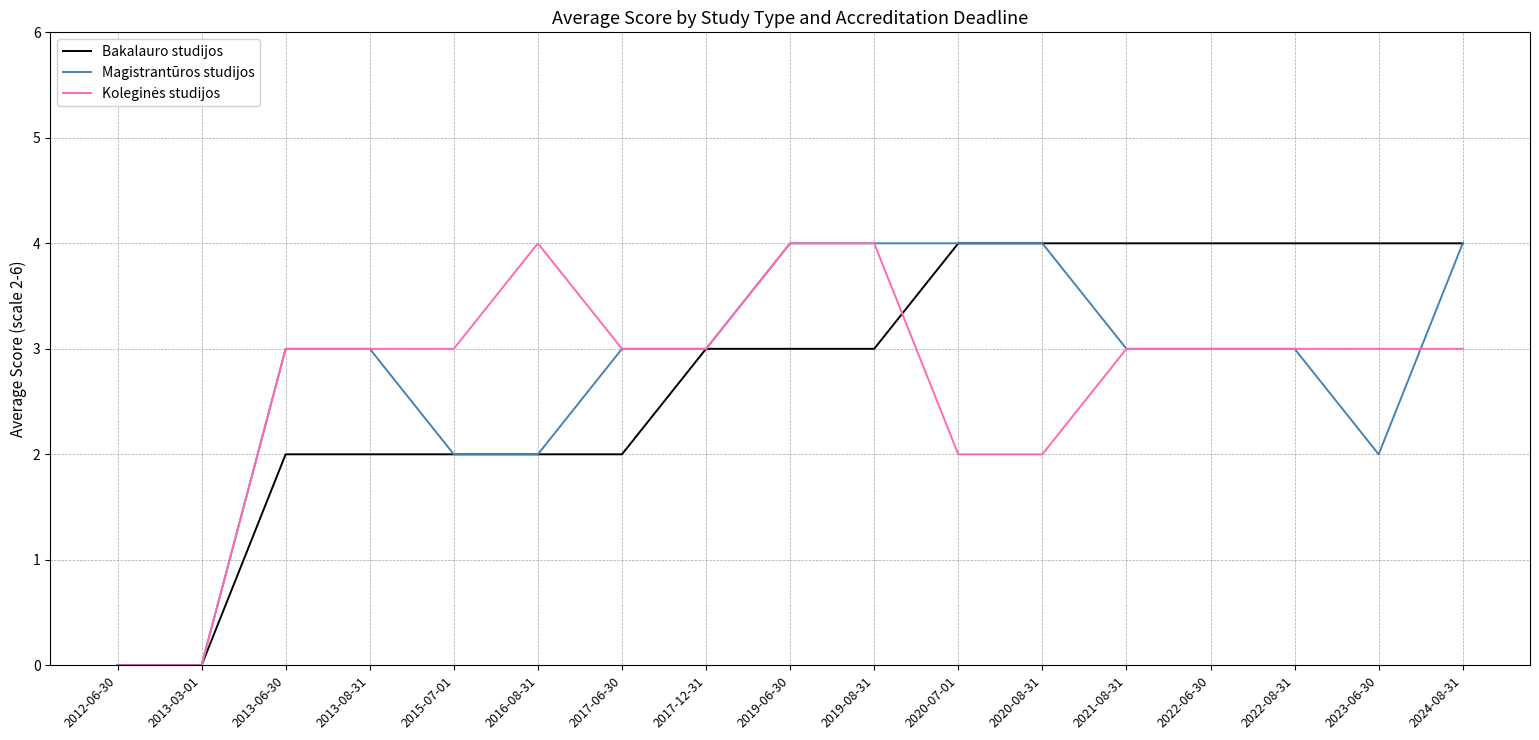

What is the total value across all series at 2019-06-30?

11